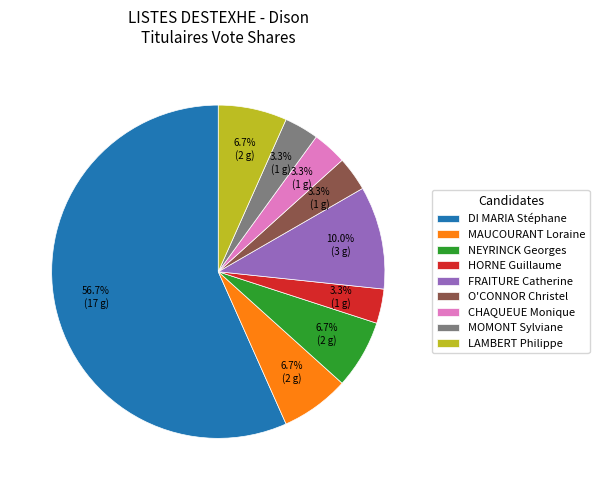

To the nearest percent, what portion does FRAITURE Catherine represent?

10%